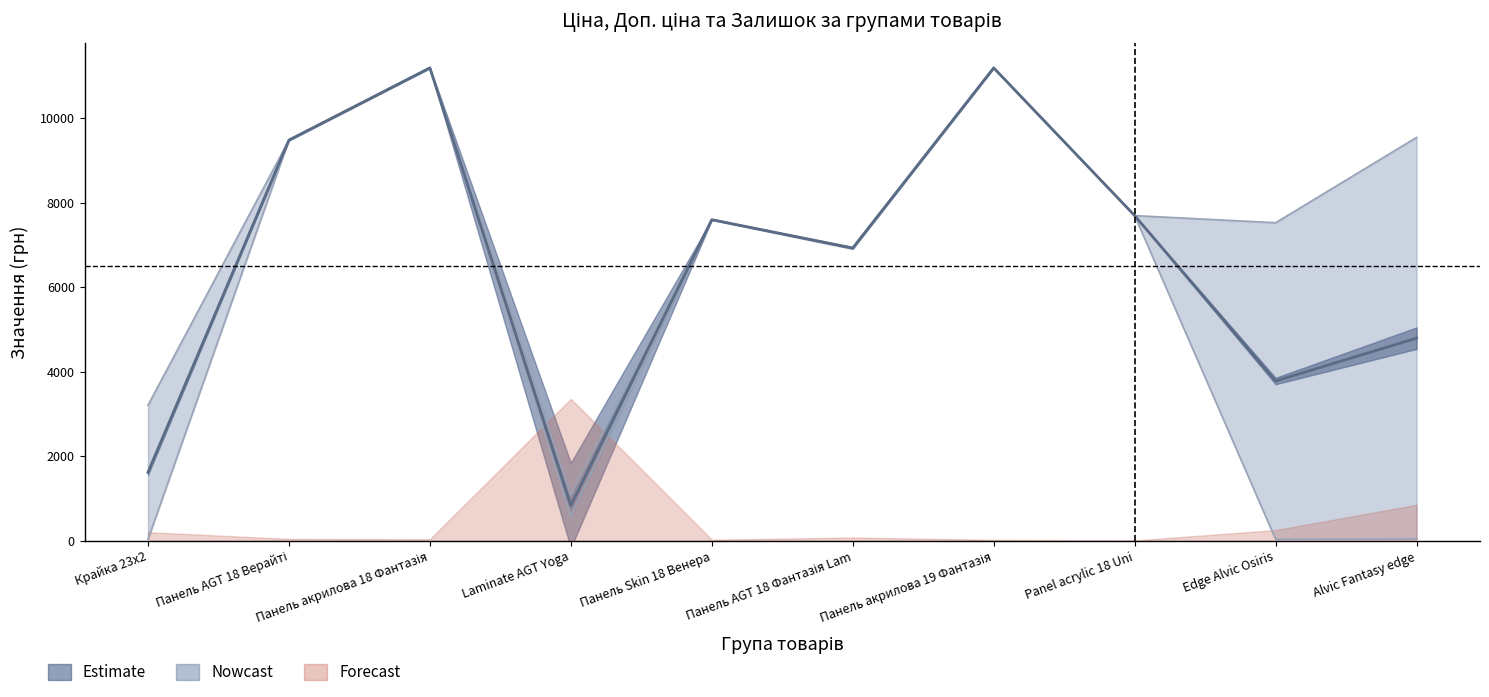

What is the average value of the Ціна series?

5477.0